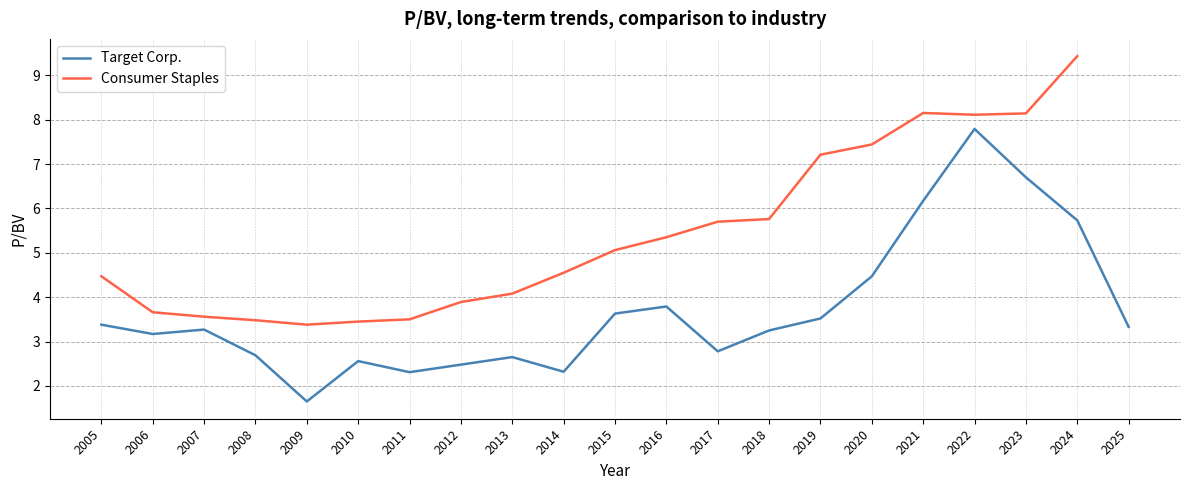

What is the difference between the values at 2011 and 2019?

1.2